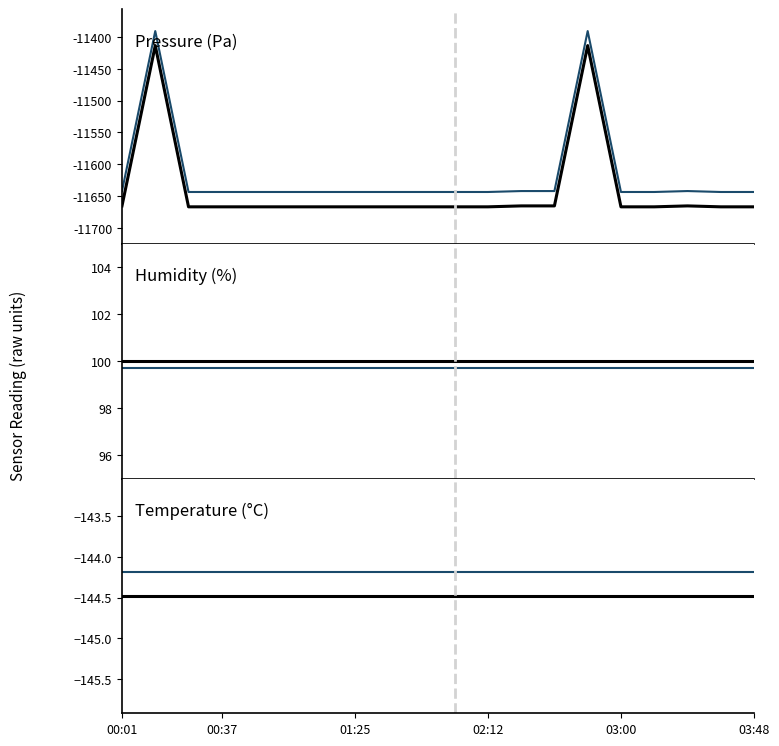

What is the value of the temperature (projected) point at the 1st from the left?

-144.2